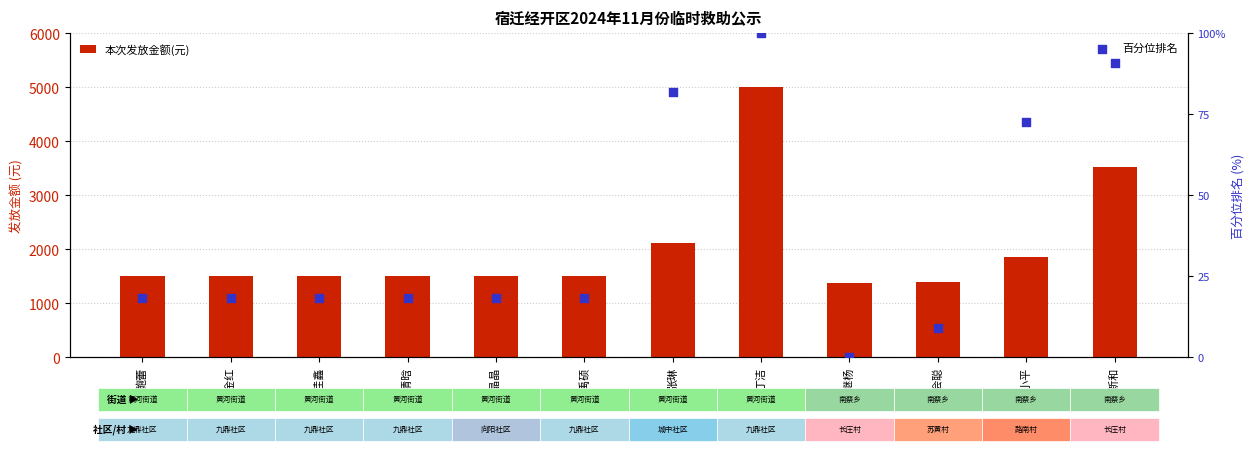

At which category is the sum across all series the highest?

丁洁